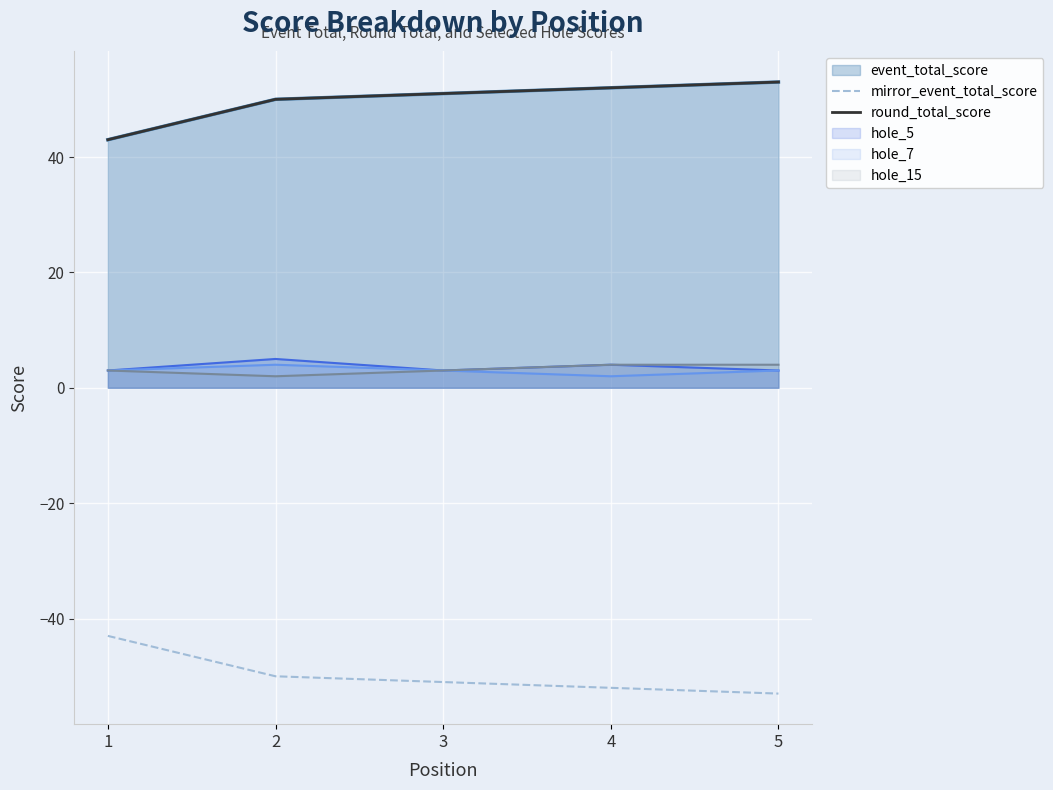

What is the value of the mirror_event_total_score point at the 5th from the left?

-53